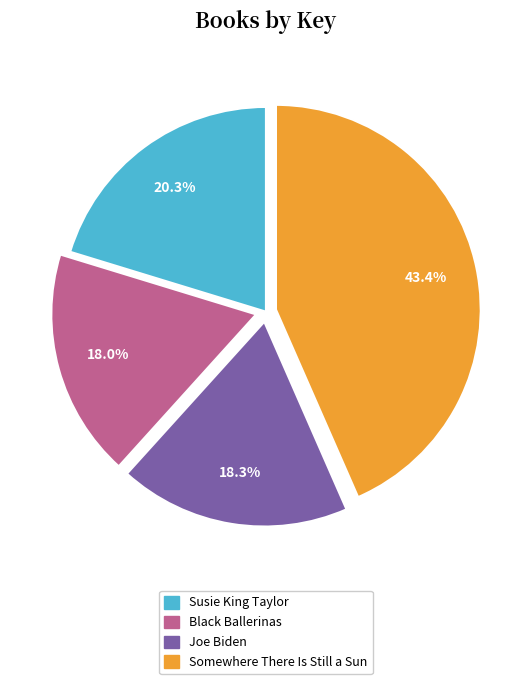

What percentage do Joe Biden and Somewhere There Is Still a Sun together represent?

61.7%